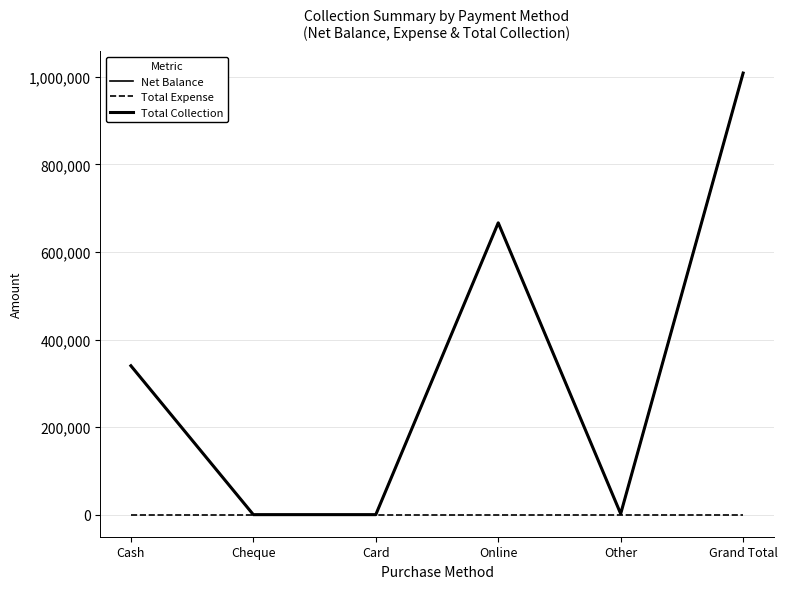

At how many categories does at least one series exceed 328444?

3